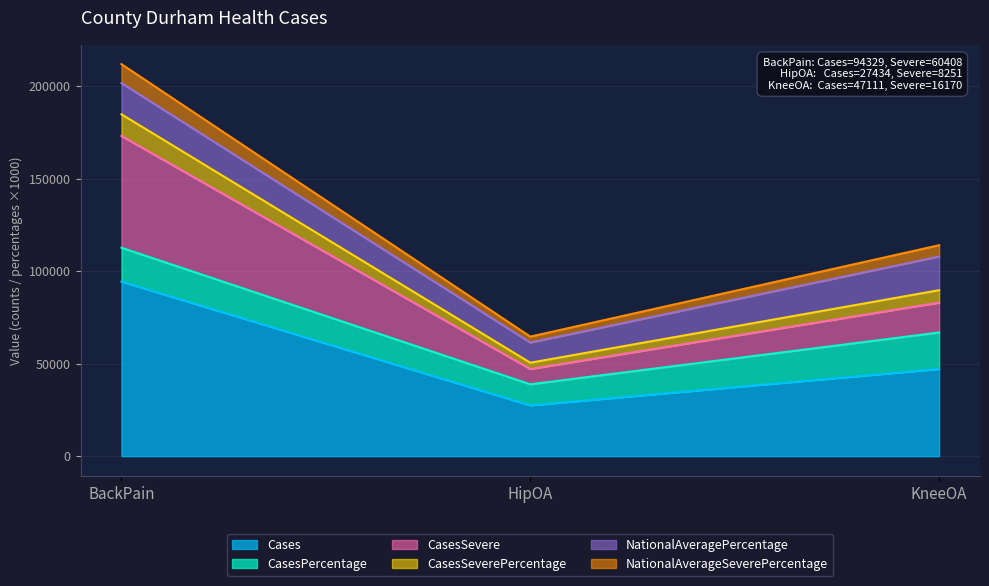

At which category is the sum across all series the highest?

BackPain